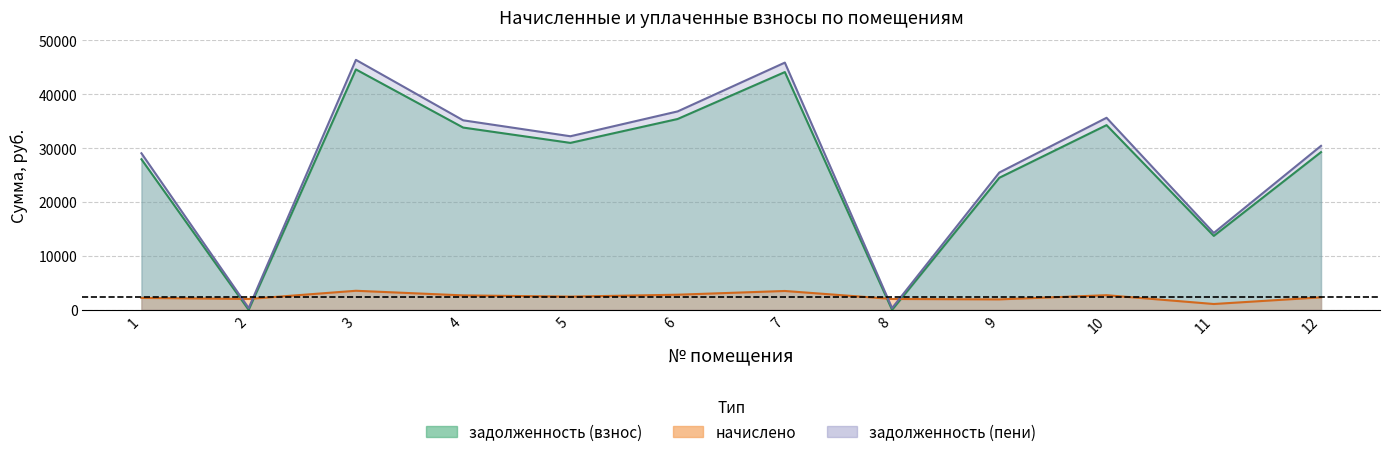

Is the value of начислено at 9 greater than the value of задолженность (взнос) at 7?

No